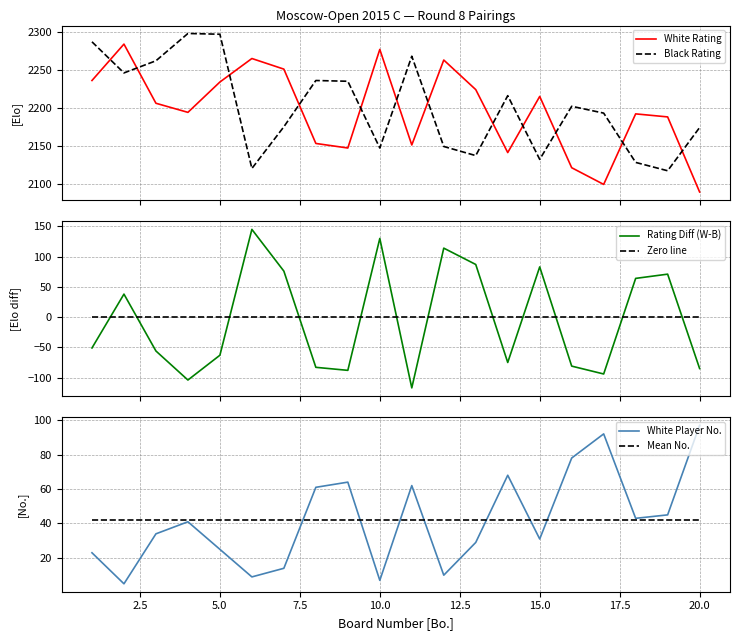

What is the minimum value shown in the chart?

-117.0